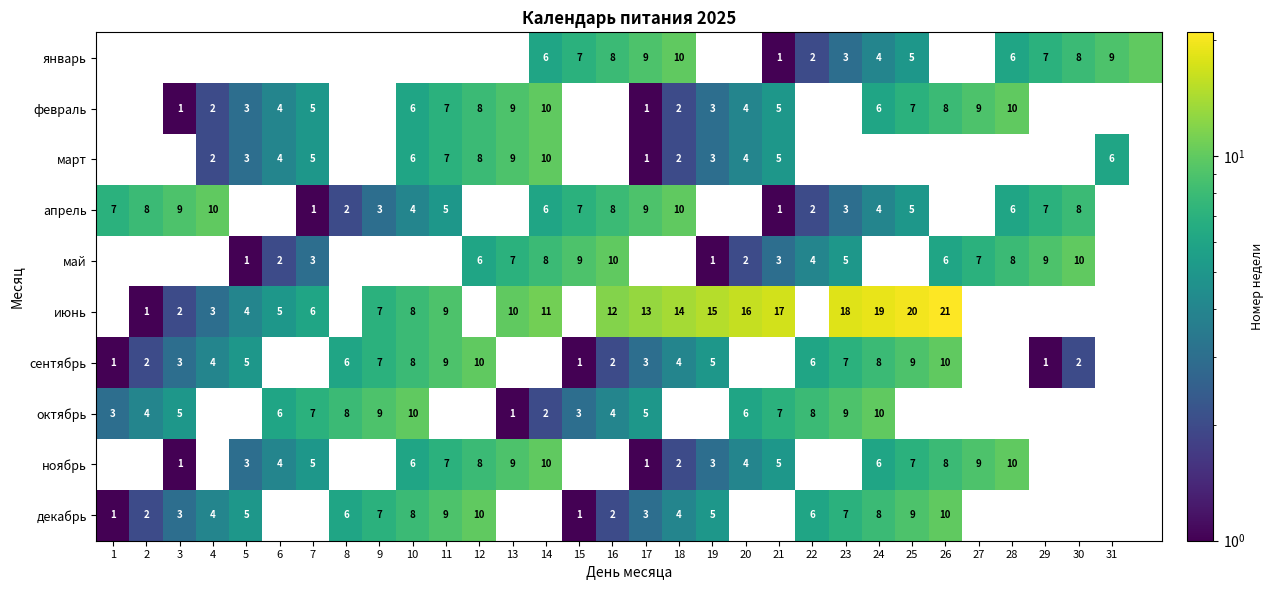

Is it true that февраль equals 4 at 20?

True